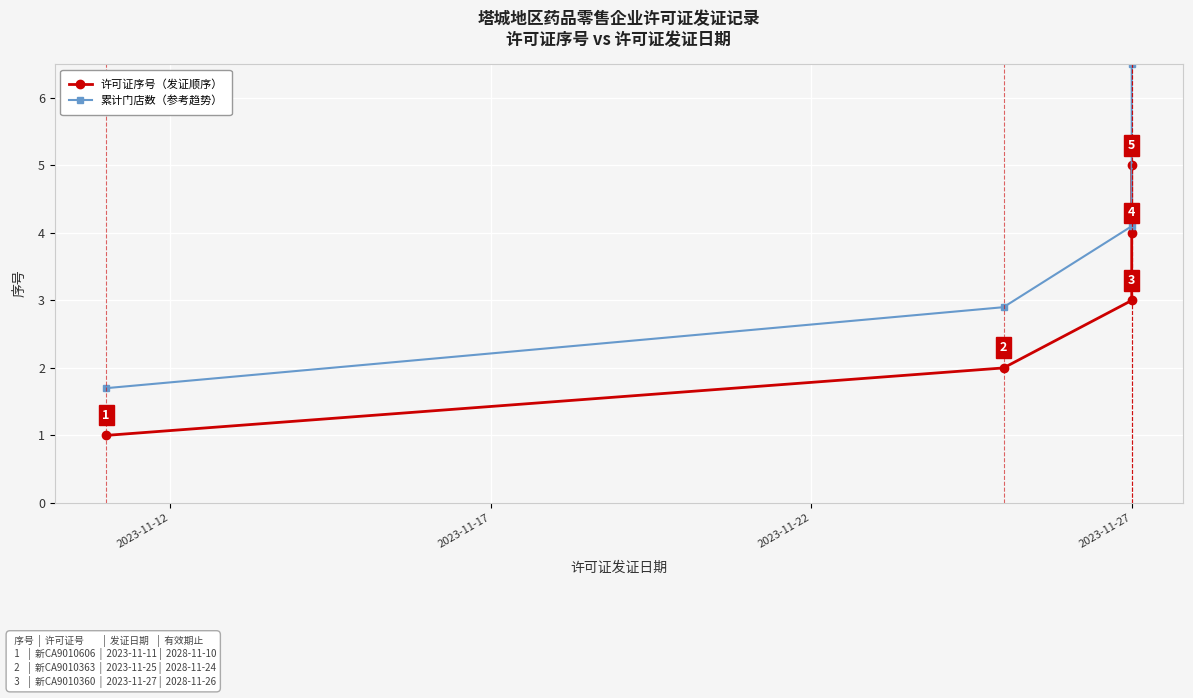

What position from the left is 2023-11-22?

3